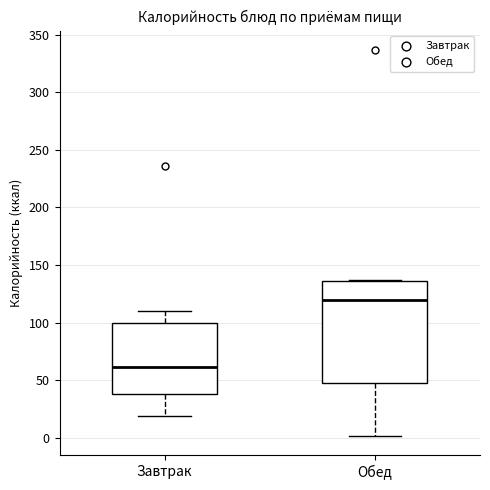

Where is the upper edge of the box for Завтрак on the y-axis? The values are not printed on the chart, so give them approximately, as read against the axis.

100